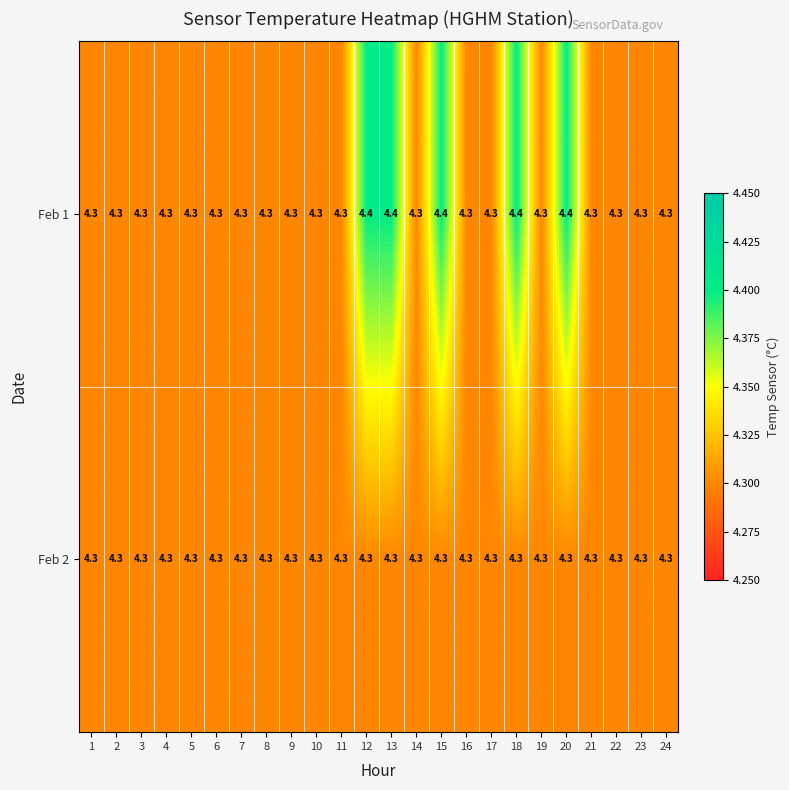

What is the minimum value for Feb 1?

4.3